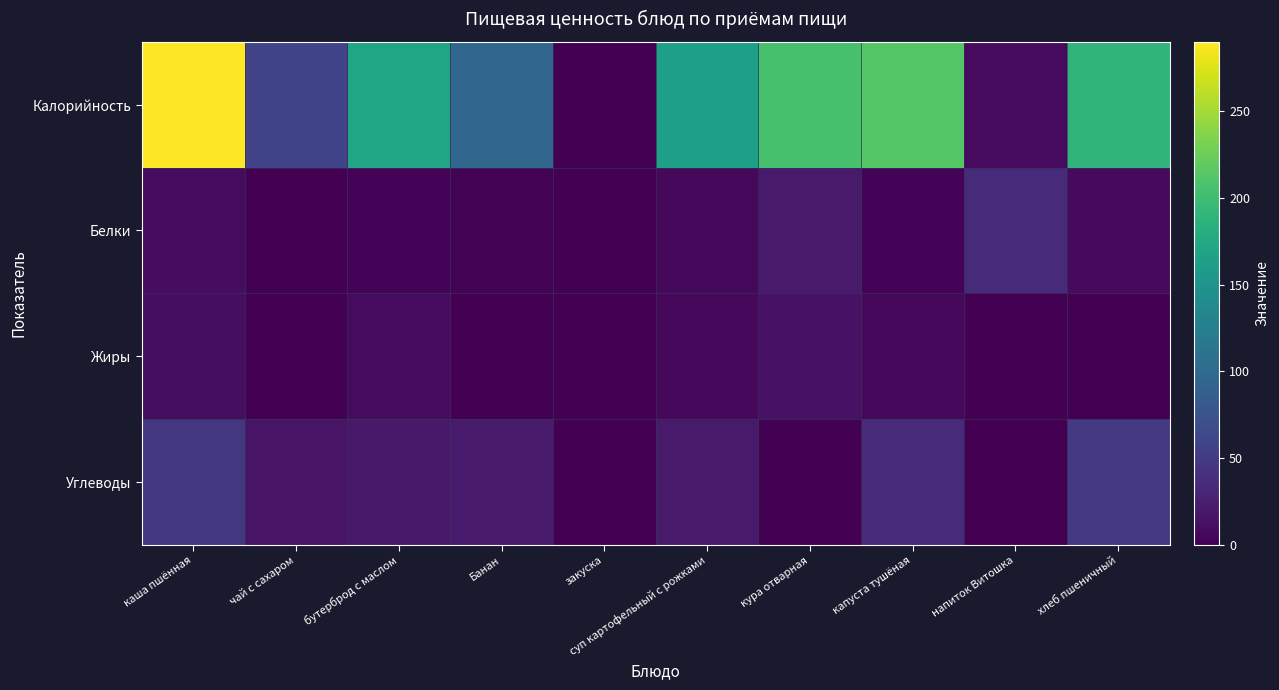

At which category is the sum across all series the highest?

каша пшённая